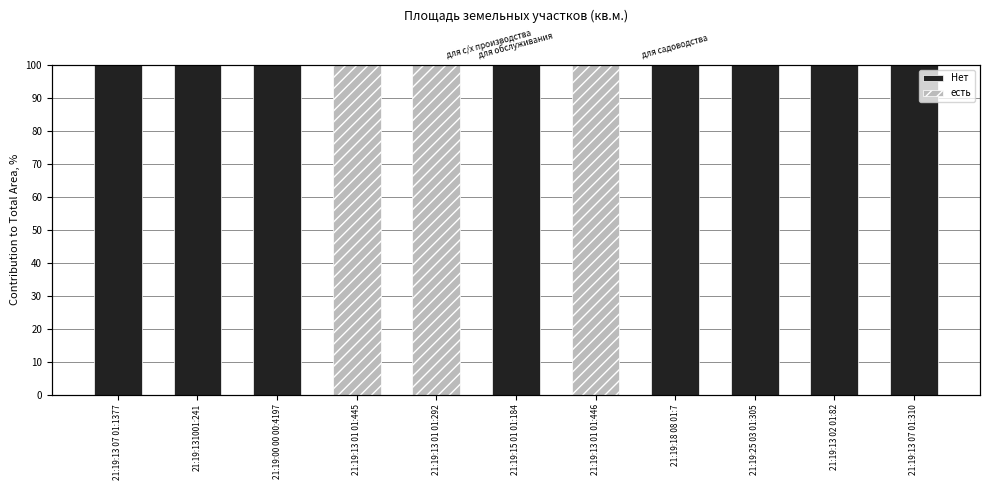

Which category has the highest value in the Нет series?

21:19:13 07 01:1377